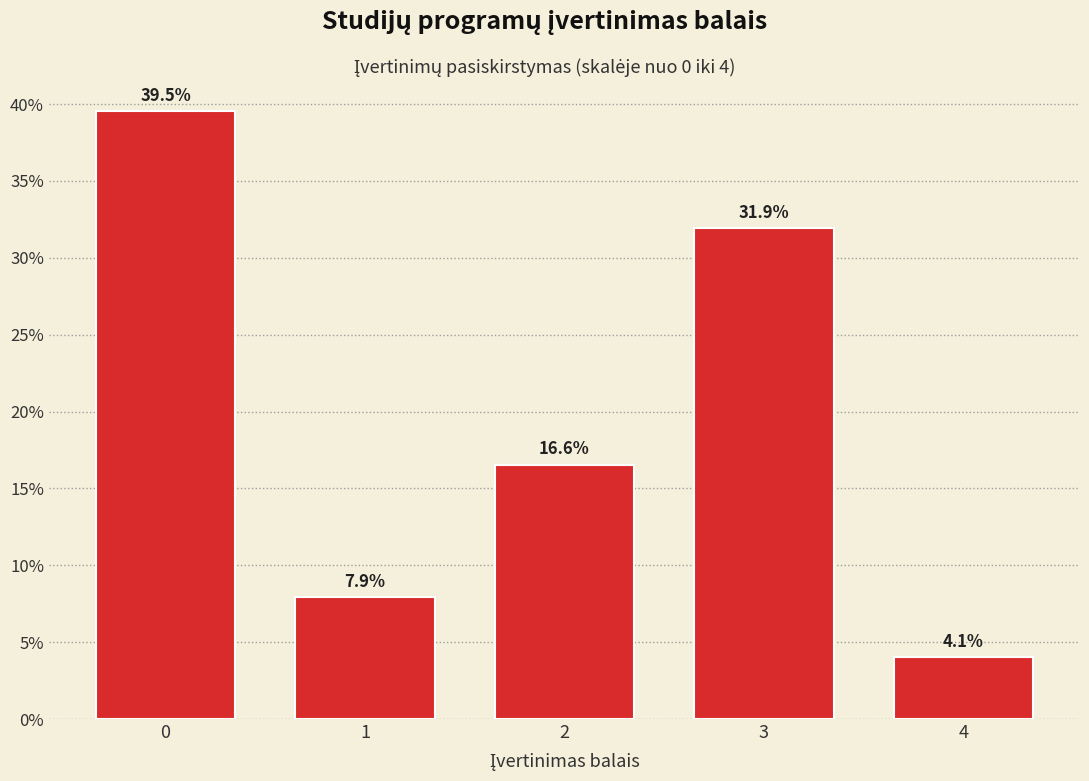

Reading right to left, list all the values displayed in this chart.

4.1	31.9	16.6	7.9	39.5